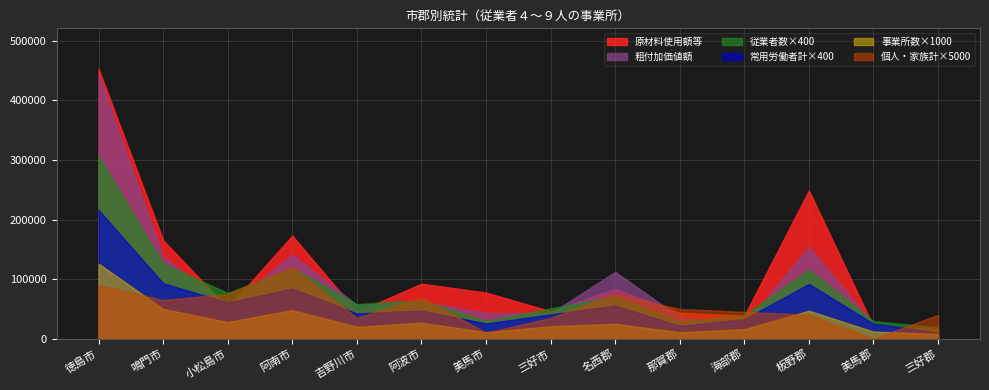

Between 阿波市 and 名西郡, which is larger?

名西郡